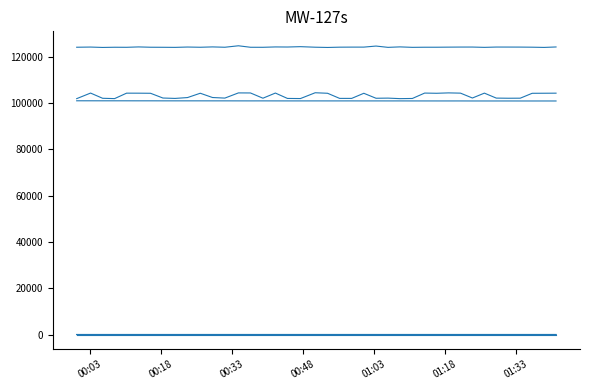

How many lines are shown in the chart?

6